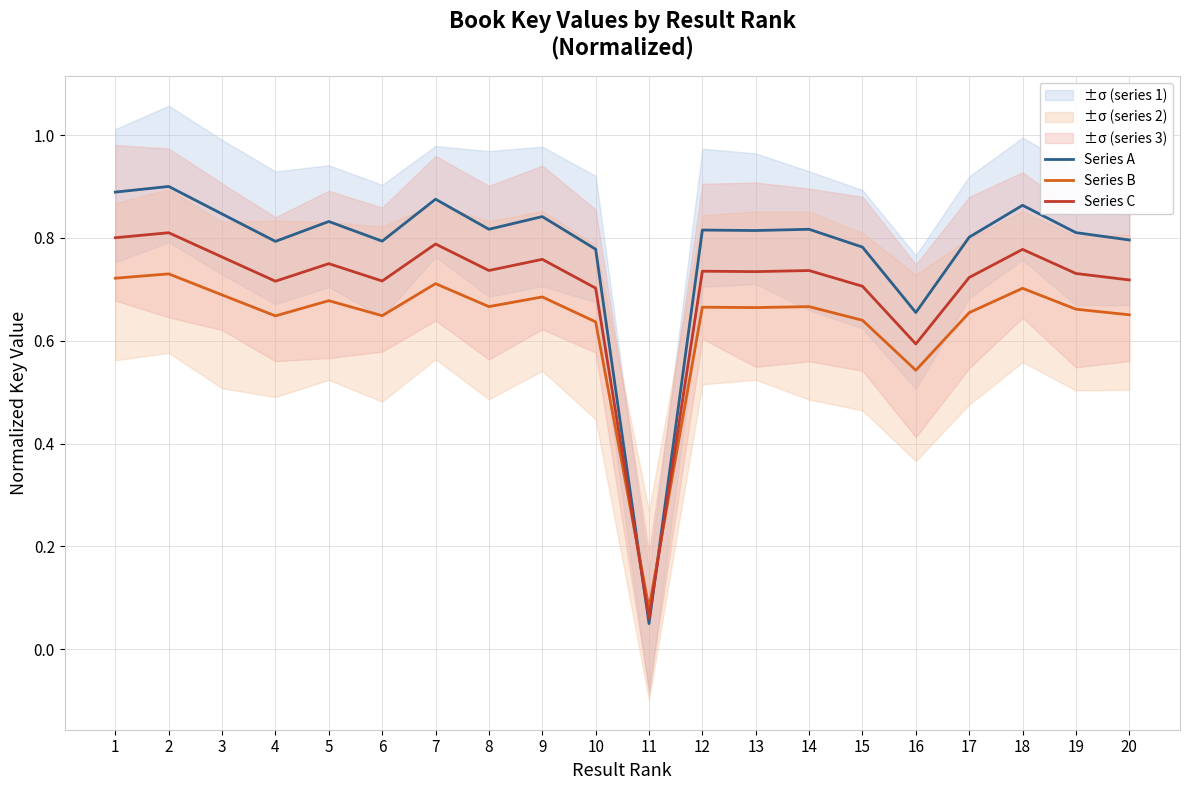

Which series changed the most between 3 and 6?

Series A